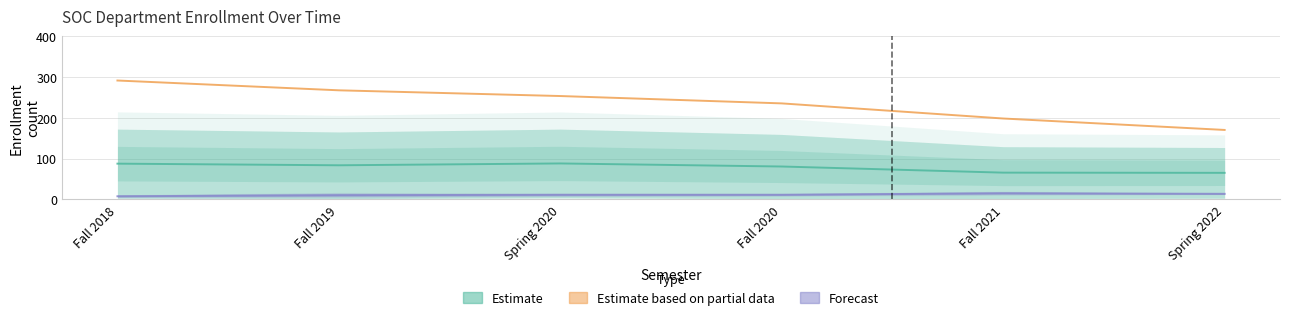

How many lines are shown in the chart?

3